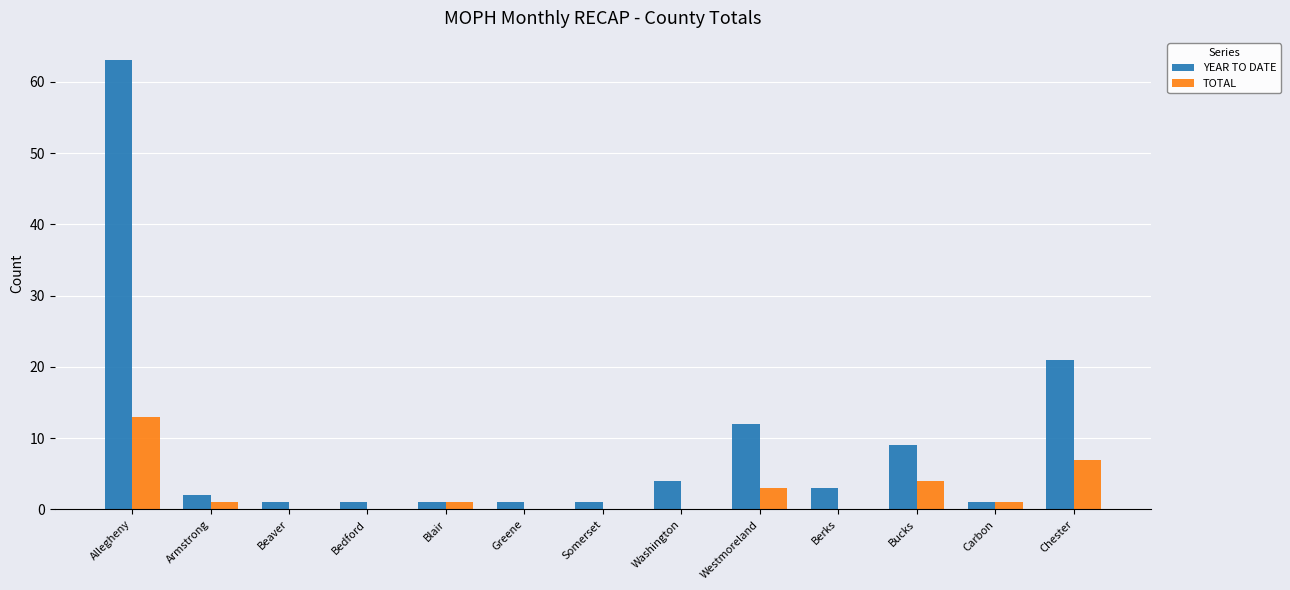

Reading left to right, extract all data points from this chart.

YEAR TO DATE: 63	2	1	1	1	1	1	4	12	3	9	1	21
TOTAL: 13	1	0	0	1	0	0	0	3	0	4	1	7